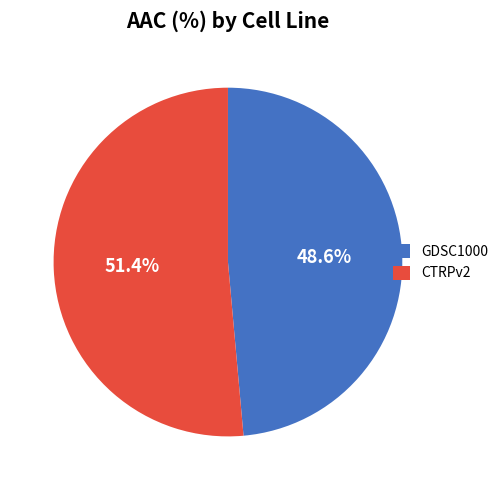

To the nearest percent, what is the difference between the largest and smallest slice percentages?

3%